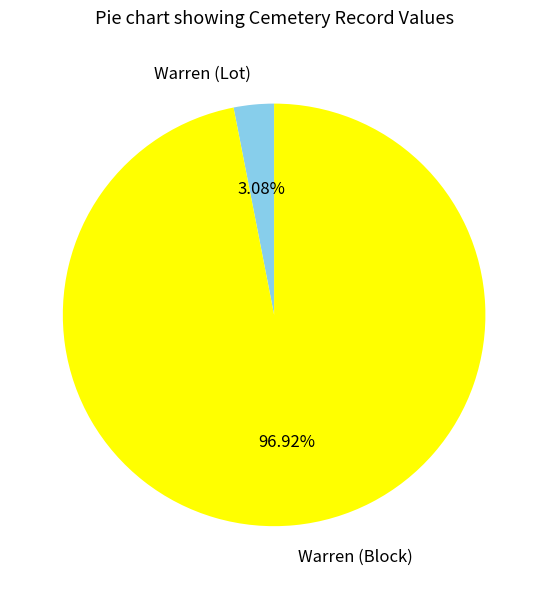

How many slices are in this pie chart?

2